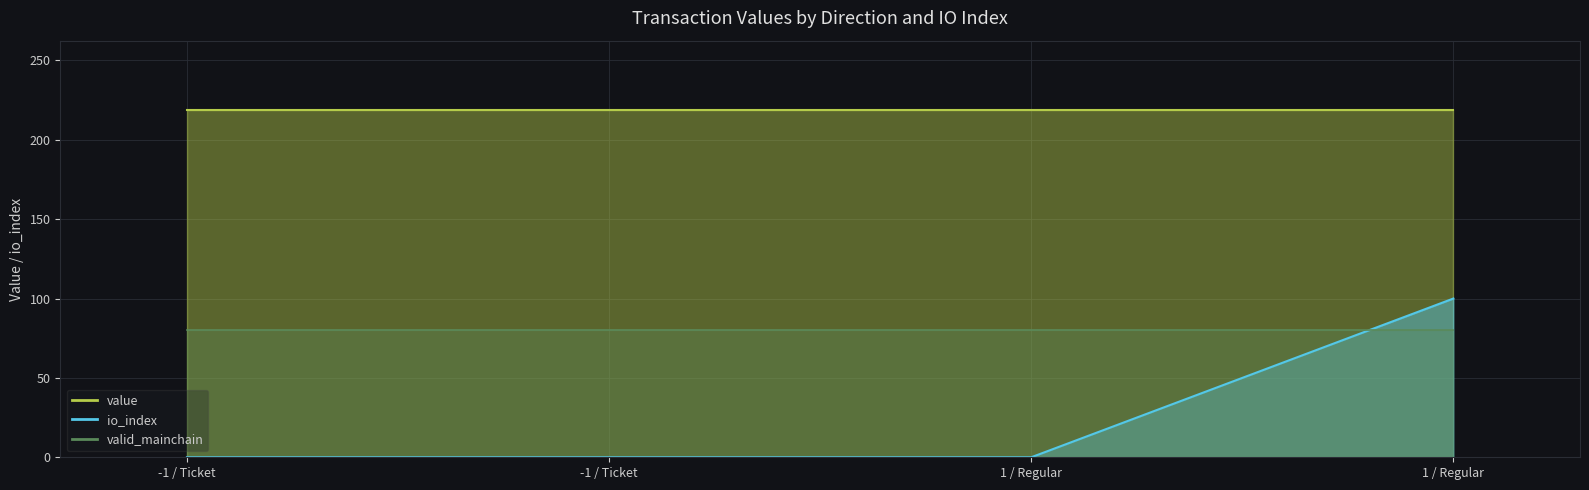

What is the average value of the io_index series?

0.2